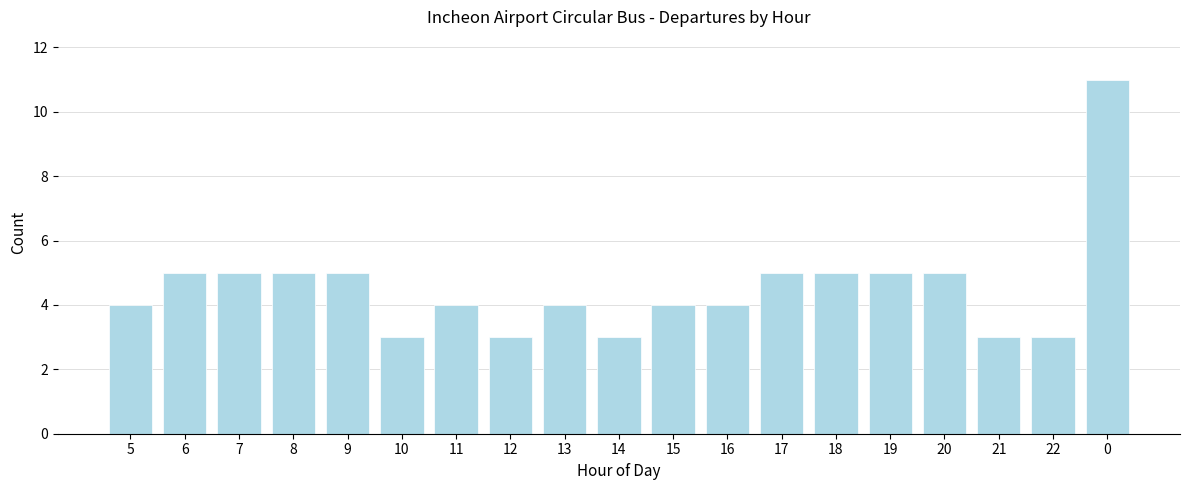

Reading left to right, transcribe all the data shown in this chart.

5=4	6=5	7=5	8=5	9=5	10=3	11=4	12=3	13=4	14=3	15=4	16=4	17=5	18=5	19=5	20=5	21=3	22=3	0=11